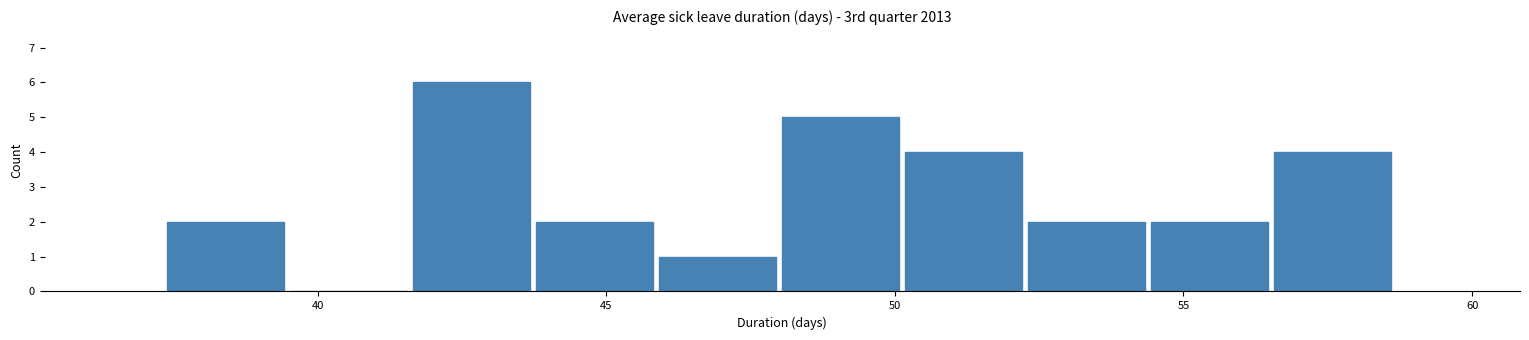

How tall is the bar that spans 37.5 to 39.5 on the x-axis? Neither the bar edges nor the heights are printed on the chart, so give them approximately, as read against the axes.

2